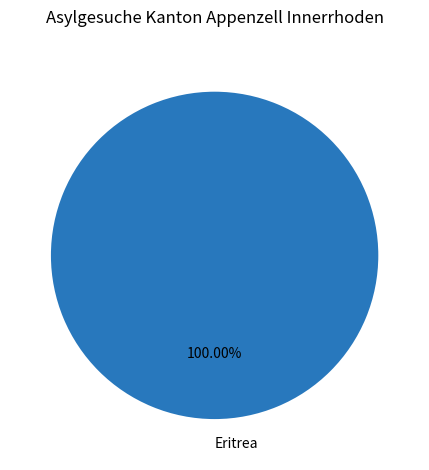

Rank the categories by value from lowest to highest.

Eritrea